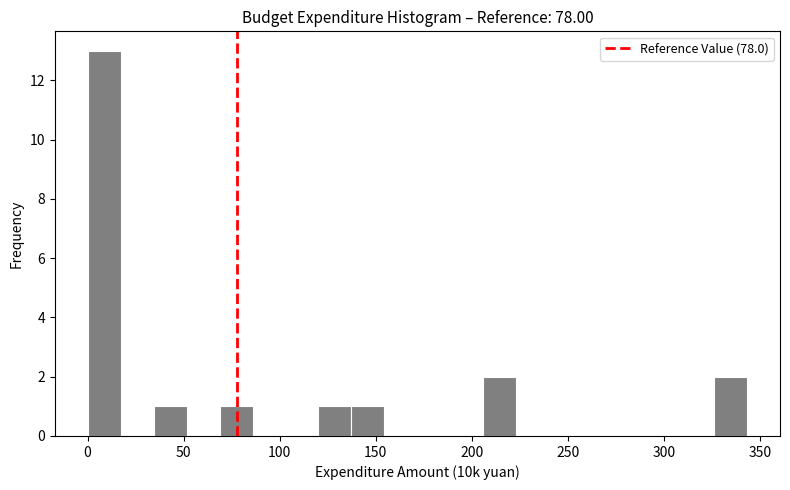

Read against the x-axis, roughly where is the centre of the tallest bar?

10